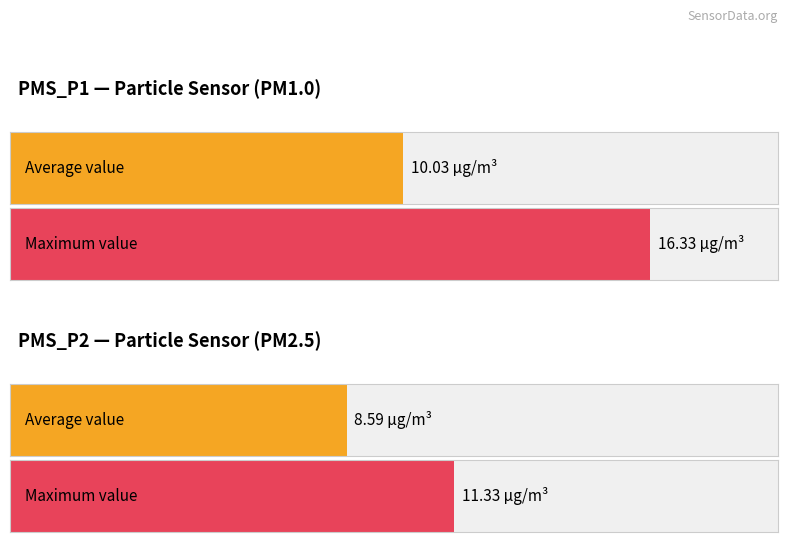

How many bars are there in each group?

2